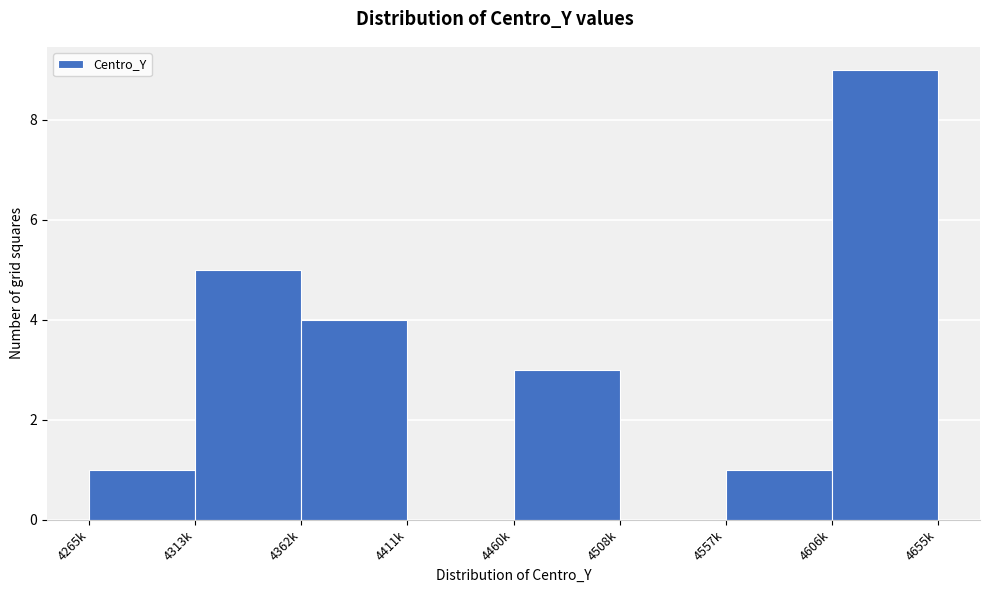

Reading left to right, transcribe all the data shown in this chart.

4265k=1	4313k=5	4362k=4	4411k=0	4460k=3	4508k=0	4557k=1	4606k=9